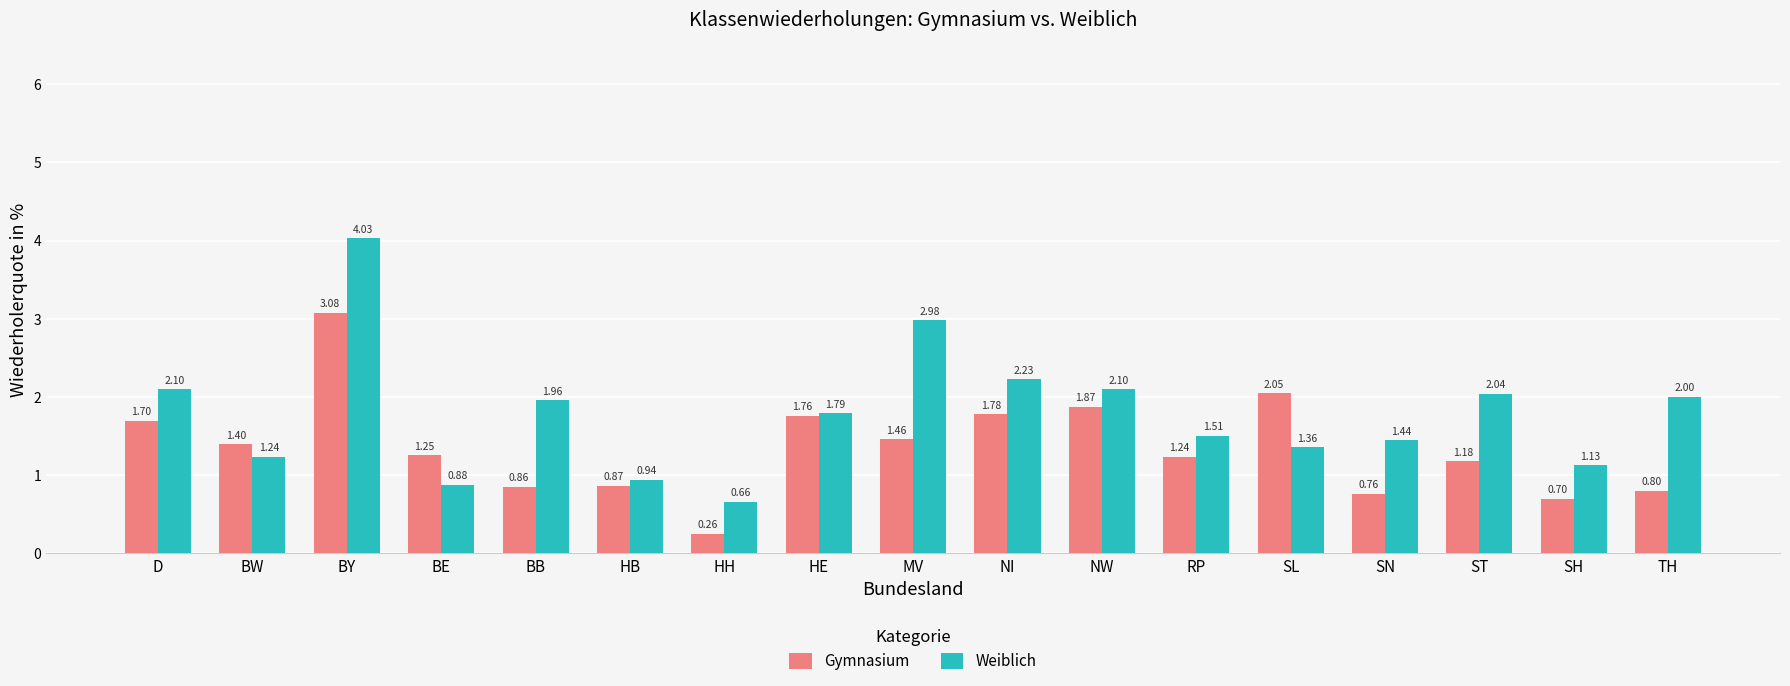

Which category has the lowest value across all series?

HH